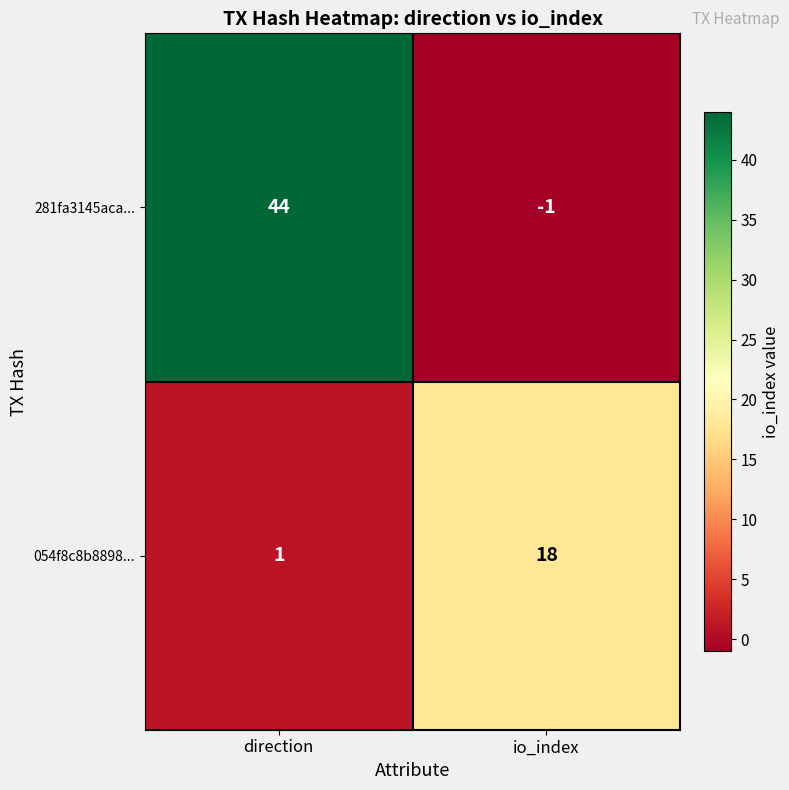

Rank the series at direction from highest to lowest value.

281fa3145aca..., 054f8c8b8898...